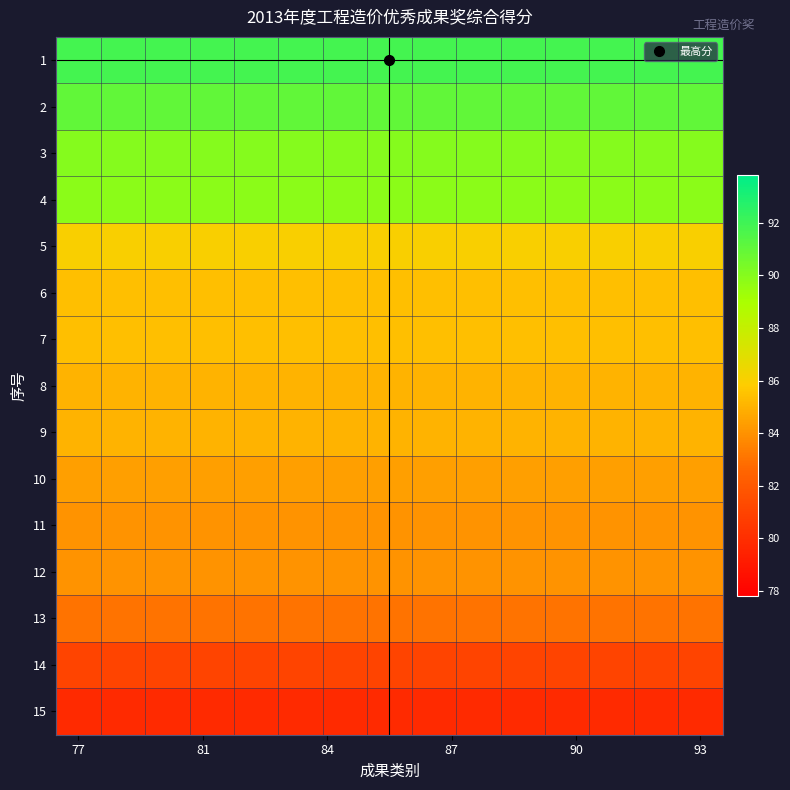

Reading left to right, transcribe all the data shown in this chart.

1: 91.8	91.8	91.8	91.8	91.8	91.8	91.8	91.8	91.8	91.8	91.8	91.8	91.8	91.8	91.8
2: 91.0	91.0	91.0	91.0	91.0	91.0	91.0	91.0	91.0	91.0	91.0	91.0	91.0	91.0	91.0
3: 90.0	90.0	90.0	90.0	90.0	90.0	90.0	90.0	90.0	90.0	90.0	90.0	90.0	90.0	90.0
4: 89.8	89.8	89.8	89.8	89.8	89.8	89.8	89.8	89.8	89.8	89.8	89.8	89.8	89.8	89.8
5: 86.0	86.0	86.0	86.0	86.0	86.0	86.0	86.0	86.0	86.0	86.0	86.0	86.0	86.0	86.0
6: 85.4	85.4	85.4	85.4	85.4	85.4	85.4	85.4	85.4	85.4	85.4	85.4	85.4	85.4	85.4
7: 85.4	85.4	85.4	85.4	85.4	85.4	85.4	85.4	85.4	85.4	85.4	85.4	85.4	85.4	85.4
8: 85.0	85.0	85.0	85.0	85.0	85.0	85.0	85.0	85.0	85.0	85.0	85.0	85.0	85.0	85.0
9: 85.0	85.0	85.0	85.0	85.0	85.0	85.0	85.0	85.0	85.0	85.0	85.0	85.0	85.0	85.0
10: 84.4	84.4	84.4	84.4	84.4	84.4	84.4	84.4	84.4	84.4	84.4	84.4	84.4	84.4	84.4
11: 84.0	84.0	84.0	84.0	84.0	84.0	84.0	84.0	84.0	84.0	84.0	84.0	84.0	84.0	84.0
12: 84.0	84.0	84.0	84.0	84.0	84.0	84.0	84.0	84.0	84.0	84.0	84.0	84.0	84.0	84.0
13: 83.0	83.0	83.0	83.0	83.0	83.0	83.0	83.0	83.0	83.0	83.0	83.0	83.0	83.0	83.0
14: 81.0	81.0	81.0	81.0	81.0	81.0	81.0	81.0	81.0	81.0	81.0	81.0	81.0	81.0	81.0
15: 79.8	79.8	79.8	79.8	79.8	79.8	79.8	79.8	79.8	79.8	79.8	79.8	79.8	79.8	79.8